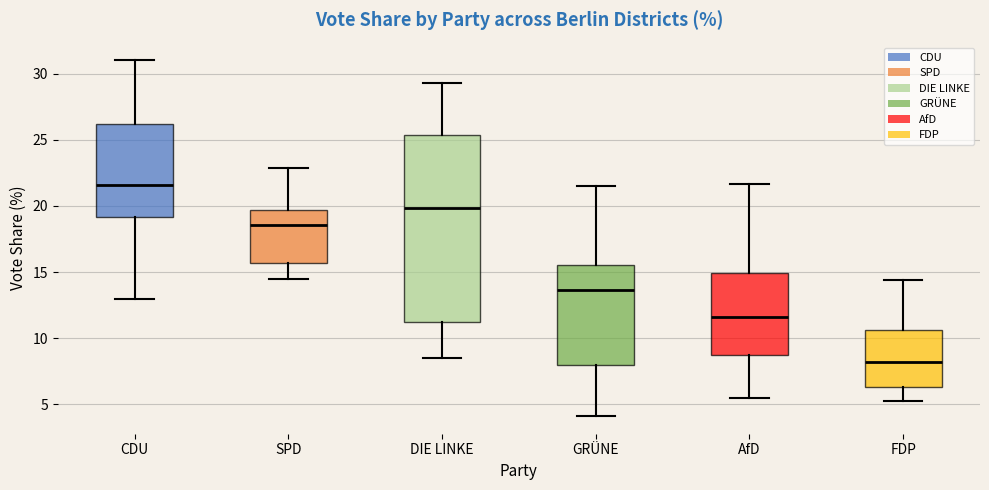

Reading left to right, read every box against the y-axis: the position of its median line, the range the box covers, and the ends of its whiskers. The values are not printed on the chart, so give them approximately, as read against the axis.

CDU: median 21.5, box 19.0 to 26.0, whiskers 13.0 to 31.0
SPD: median 18.5, box 15.5 to 19.5, whiskers 14.5 to 23.0
DIE LINKE: median 20.0, box 11.0 to 25.5, whiskers 8.5 to 29.5
GRÜNE: median 13.5, box 8.0 to 15.5, whiskers 4.0 to 21.5
AfD: median 11.5, box 8.5 to 15.0, whiskers 5.5 to 21.5
FDP: median 8.0, box 6.5 to 10.5, whiskers 5.5 to 14.5